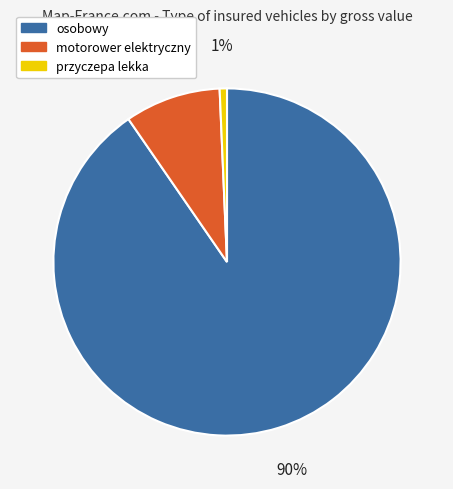

Does osobowy account for over 50% of the chart?

Yes